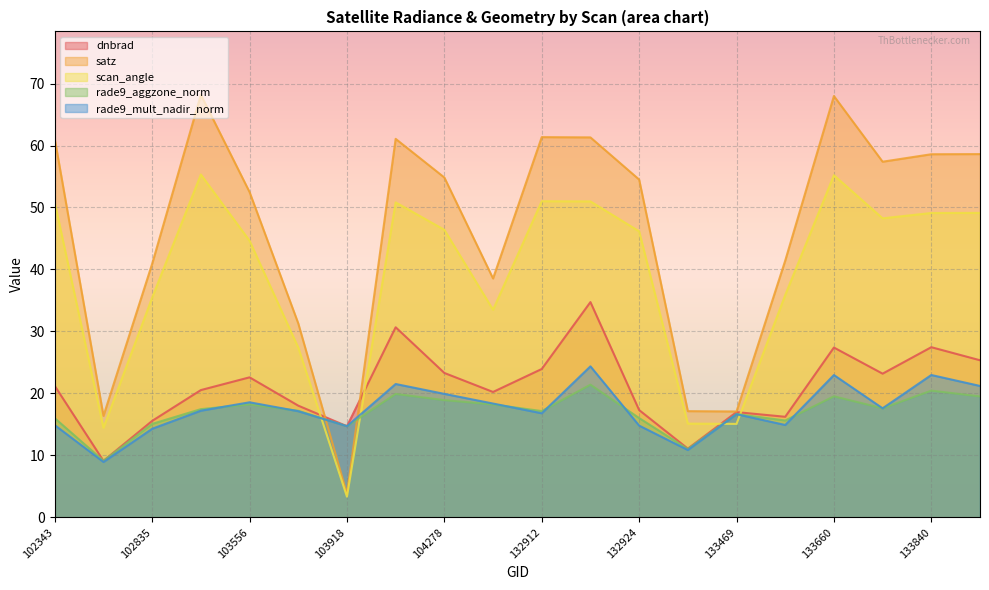

At which label does satz reach its peak?

102844